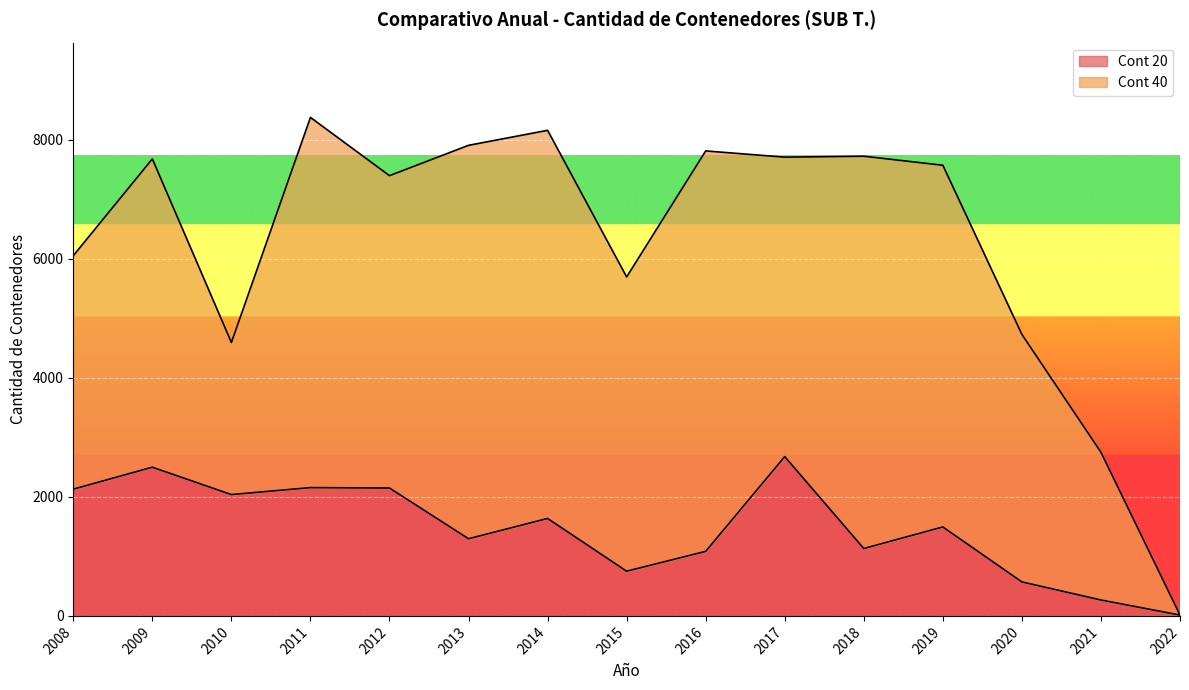

Between 2015 and 2014, which is larger?

2014